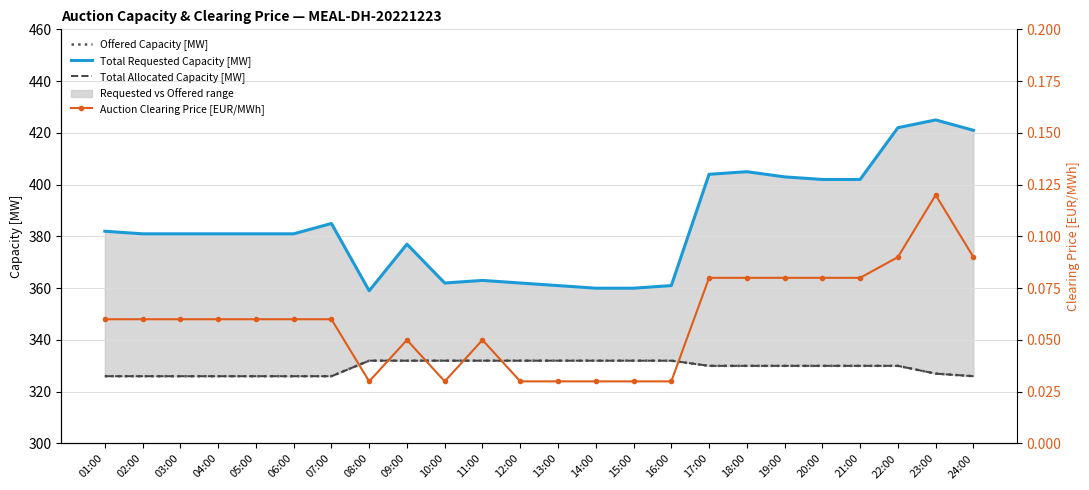

What is the total value across all series at 03:00?

1033.1